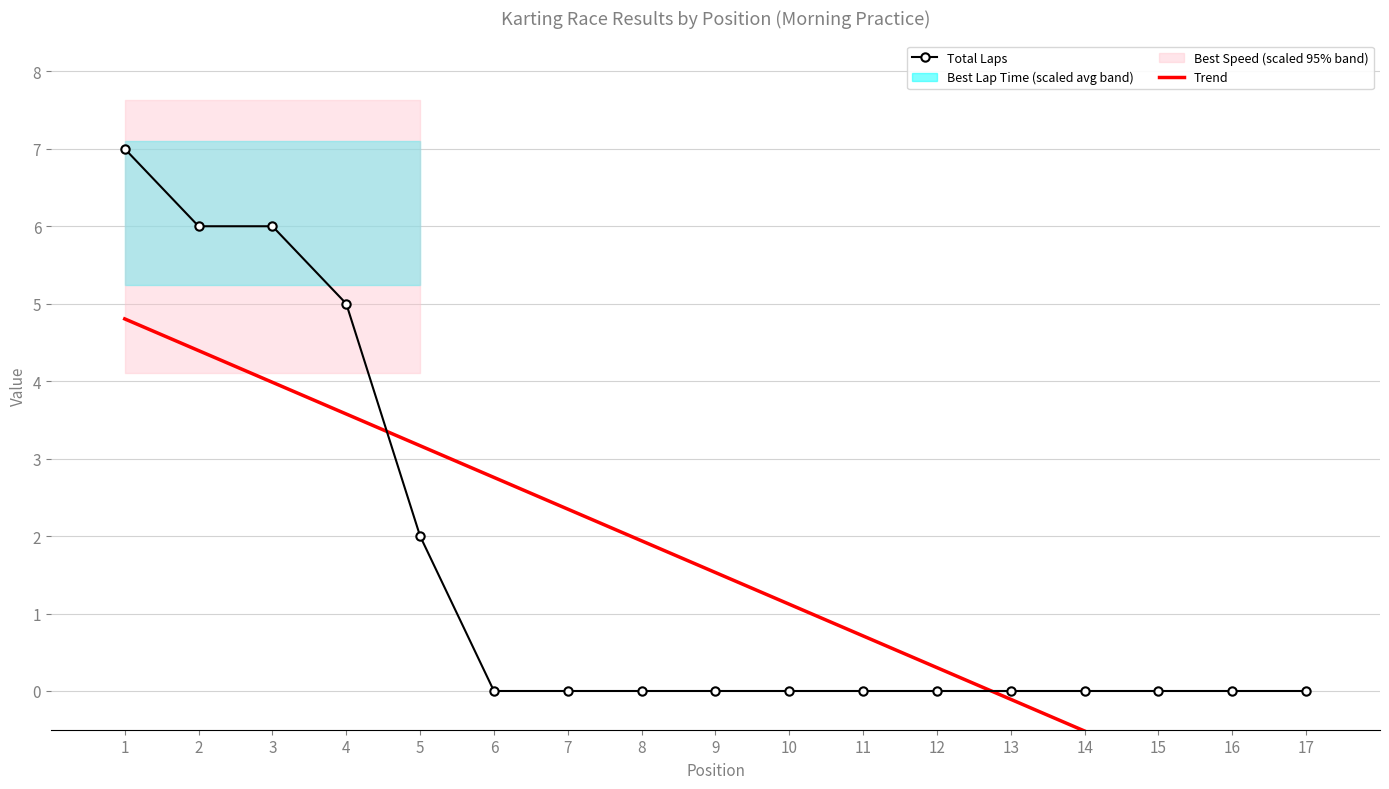

At which label does Total Laps reach its peak?

1